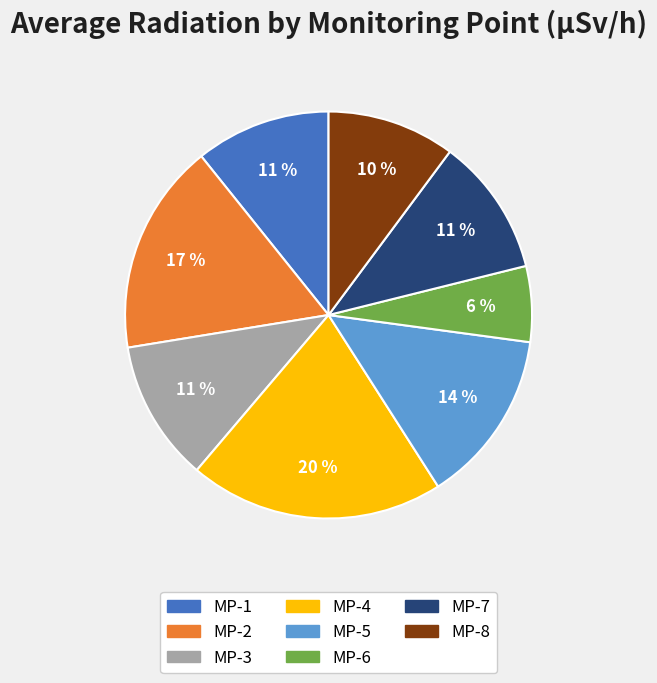

The MP-5 slice represents 19% of the pie. True or false?

False